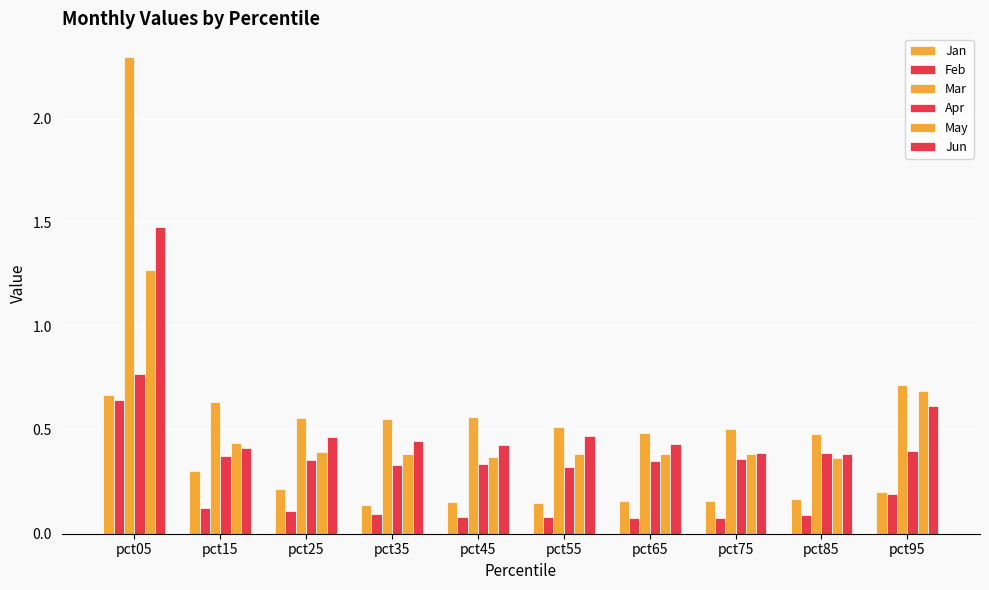

At which category does the chart reach its minimum across all series?

pct65